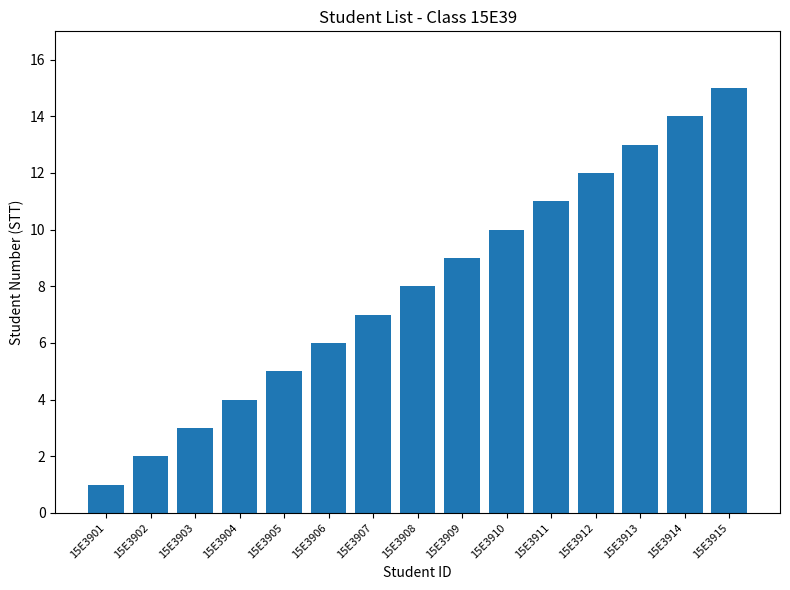

Rank the categories by value from highest to lowest.

15E3915, 15E3914, 15E3913, 15E3912, 15E3911, 15E3910, 15E3909, 15E3908, 15E3907, 15E3906, 15E3905, 15E3904, 15E3903, 15E3902, 15E3901